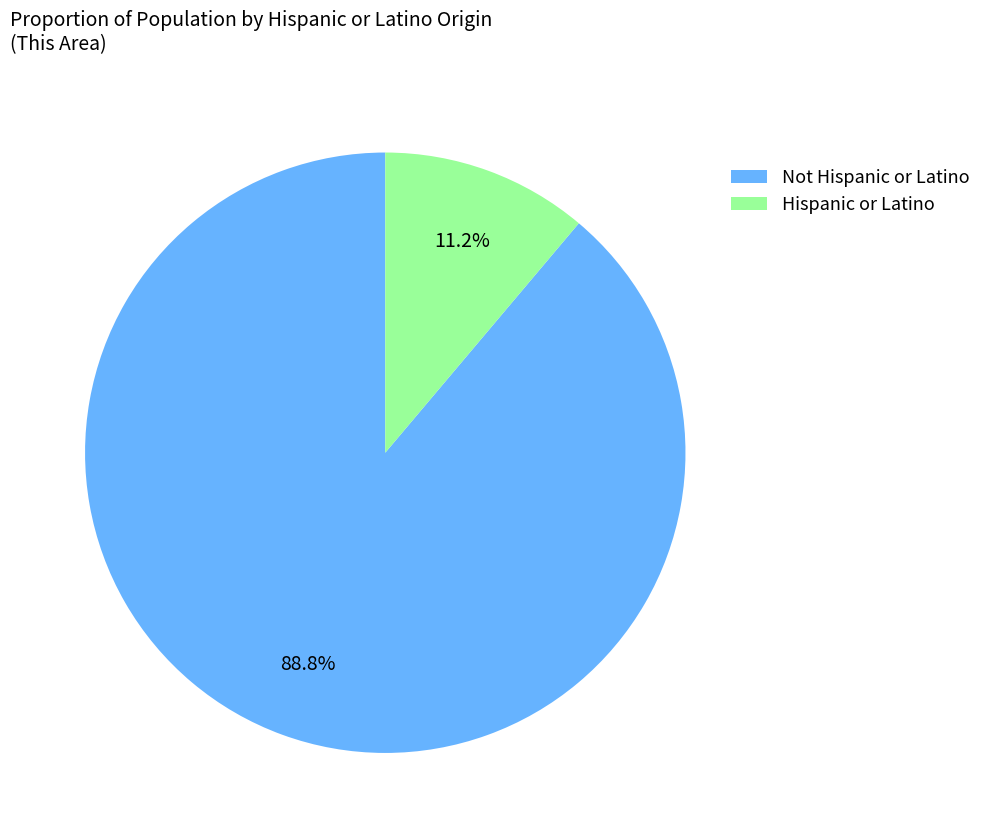

To the nearest percent, what is the difference between the largest and smallest slice percentages?

78%